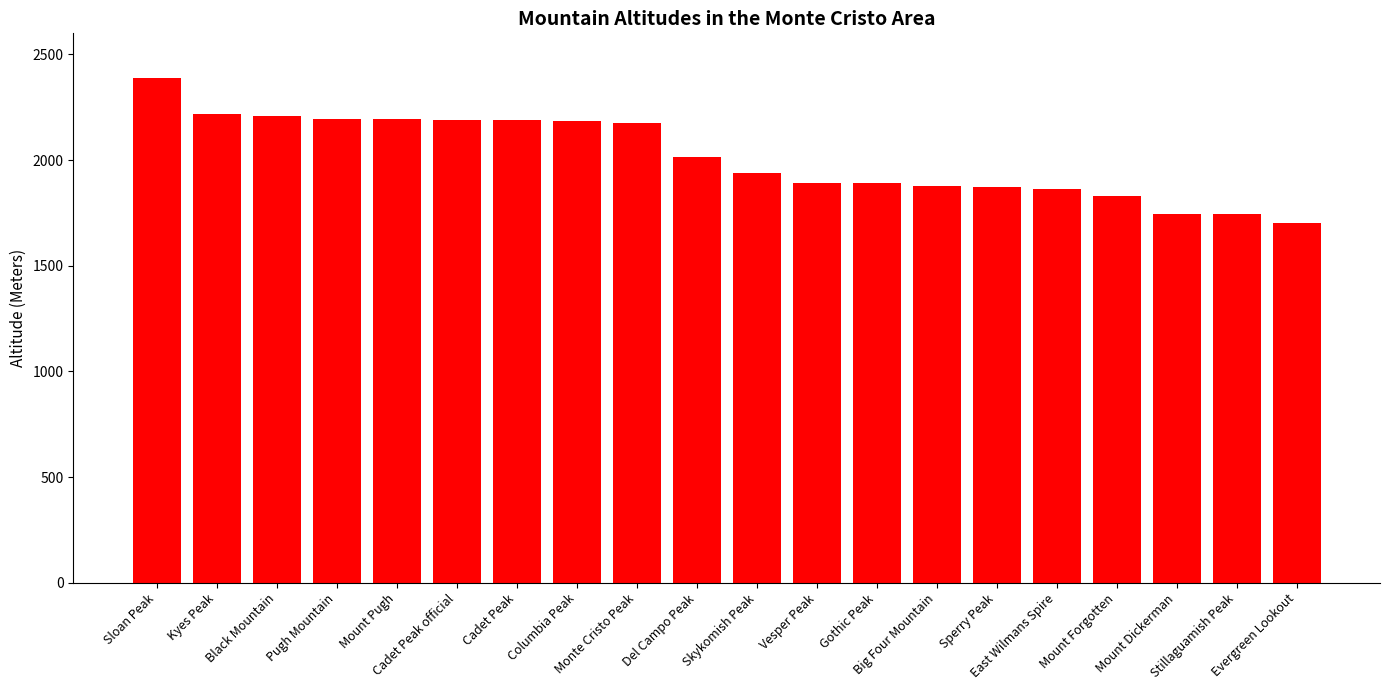

What is the difference between the maximum and minimum values?

686